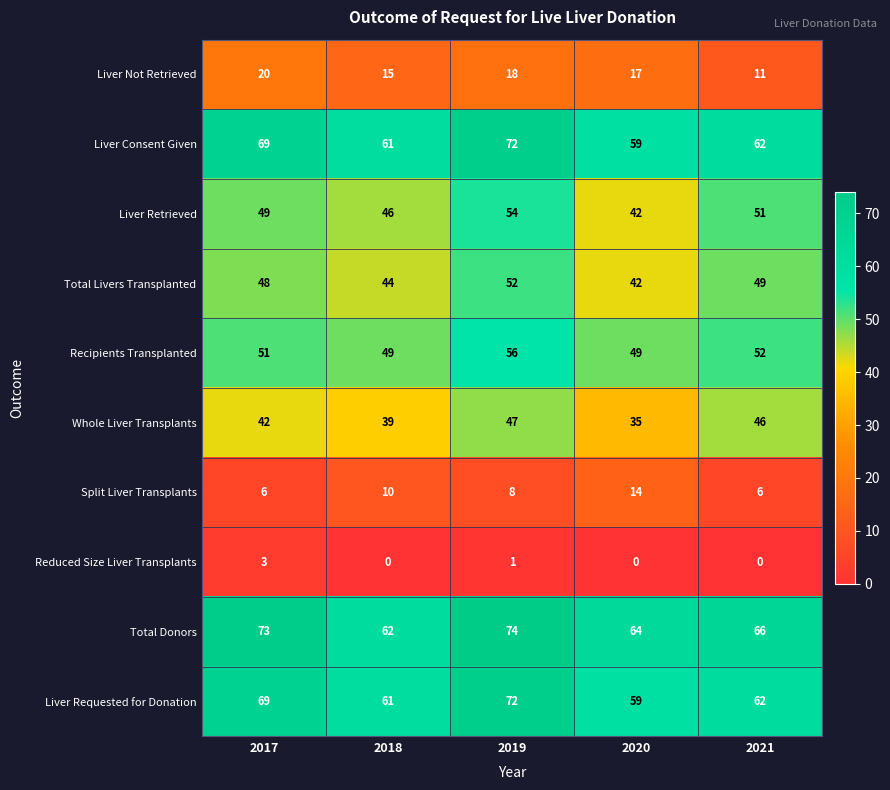

How many data points does each series have?

5